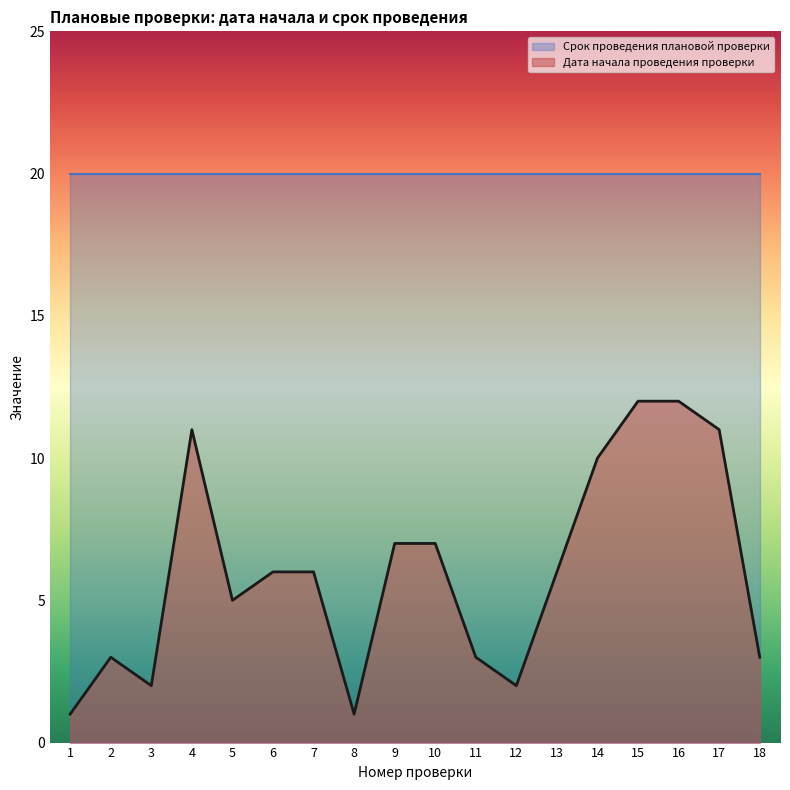

Count the number of values greater than 6.

7